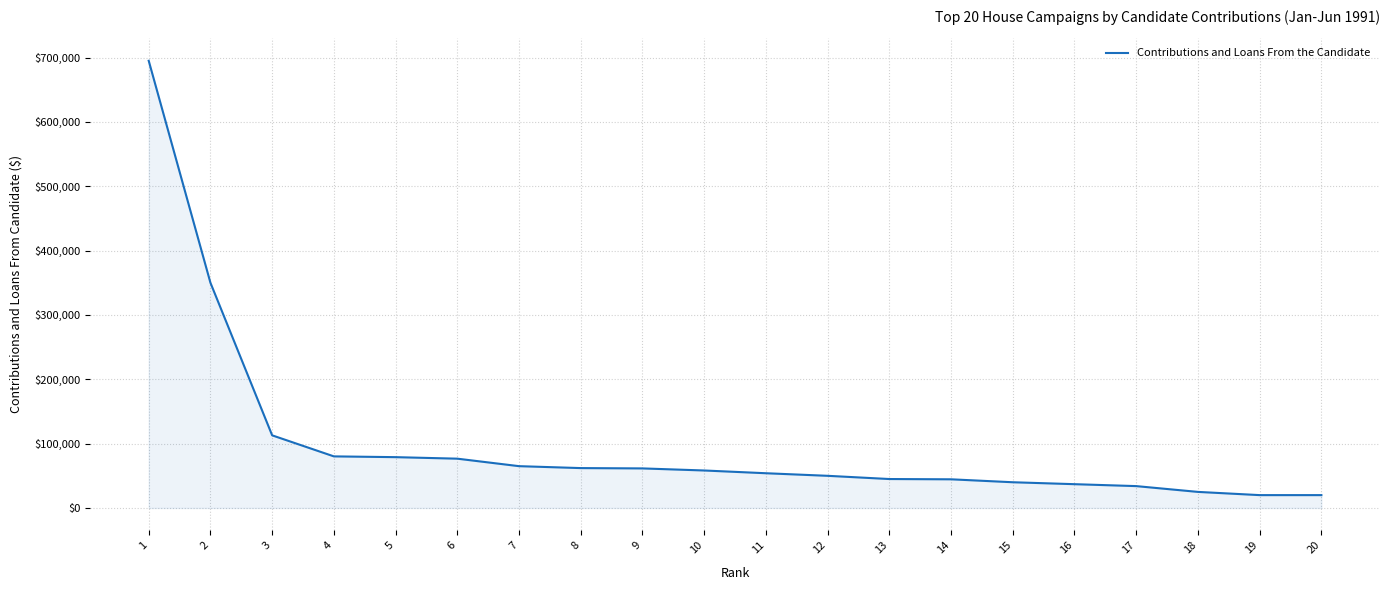

What is the difference between the maximum and minimum values?

675000